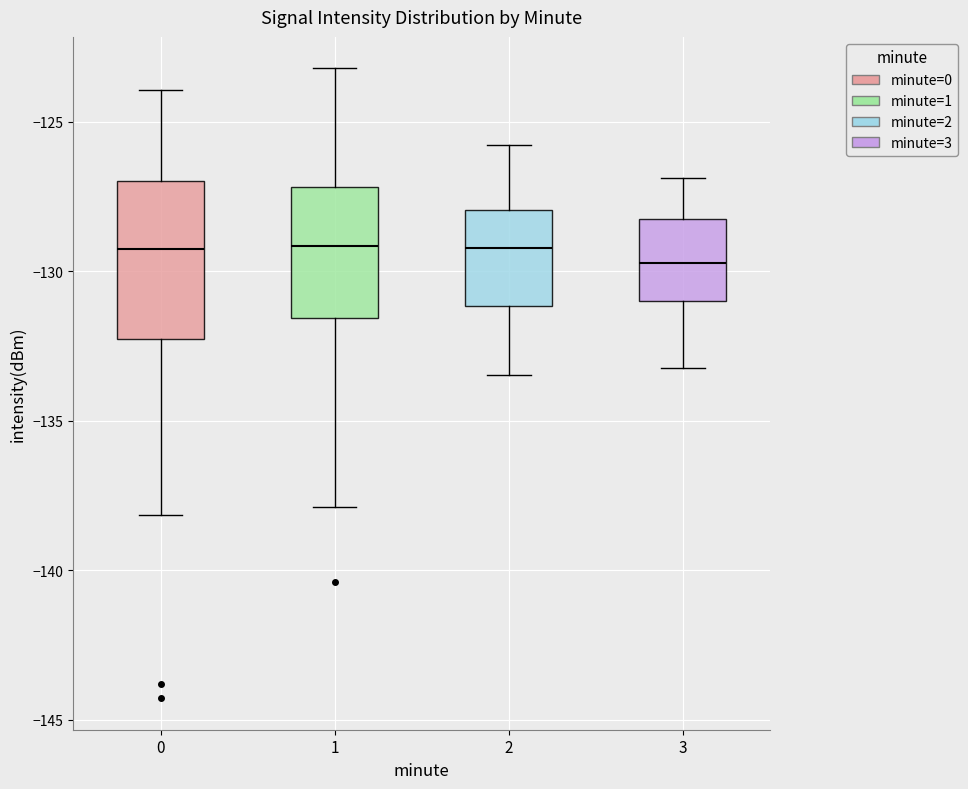

Reading left to right, transcribe this box plot: for each box, give where its median line is, the range the box spans, and where its two whiskers end, as read against the y-axis. The values are not printed on the chart, so give them approximately, as read against the axis.

0: median -129.5, box -132.5 to -127.0, whiskers -138.0 to -124.0
1: median -129.0, box -131.5 to -127.0, whiskers -138.0 to -123.0
2: median -129.0, box -131.0 to -128.0, whiskers -133.5 to -126.0
3: median -129.5, box -131.0 to -128.0, whiskers -133.0 to -127.0